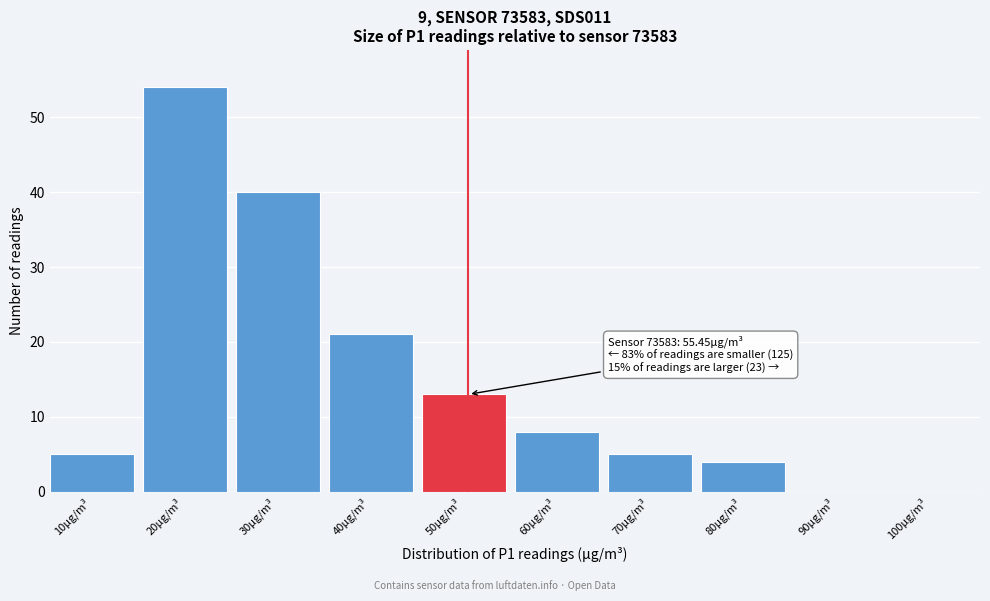

Reading left to right, list all the values displayed in this chart.

10µg/m³=5	20µg/m³=54	30µg/m³=40	40µg/m³=21	50µg/m³=13	60µg/m³=8	70µg/m³=5	80µg/m³=4	90µg/m³=0	100µg/m³=0